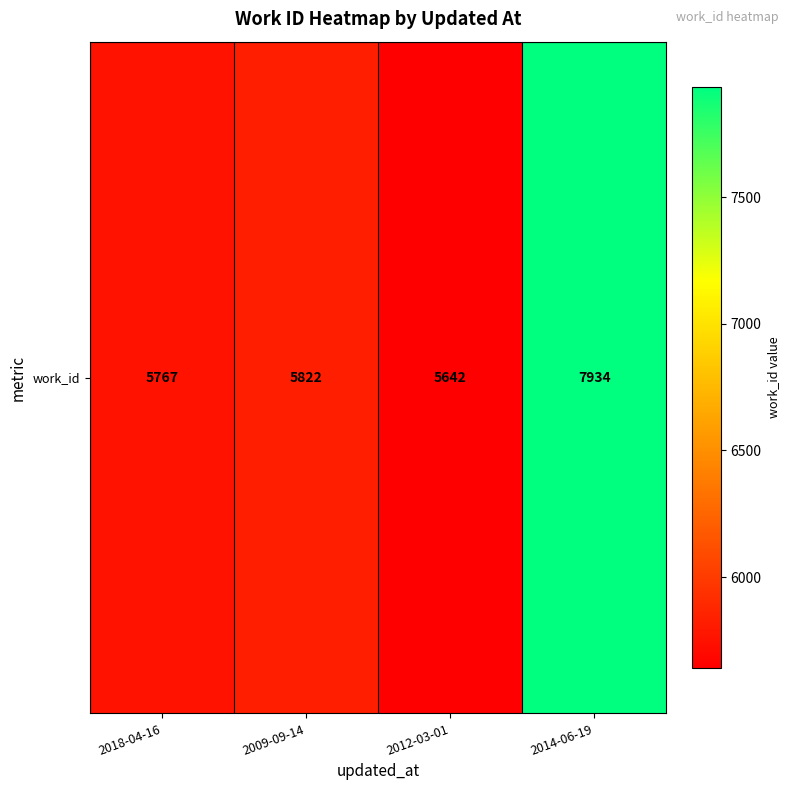

Rank the categories by value from lowest to highest.

2012-03-01, 2018-04-16, 2009-09-14, 2014-06-19